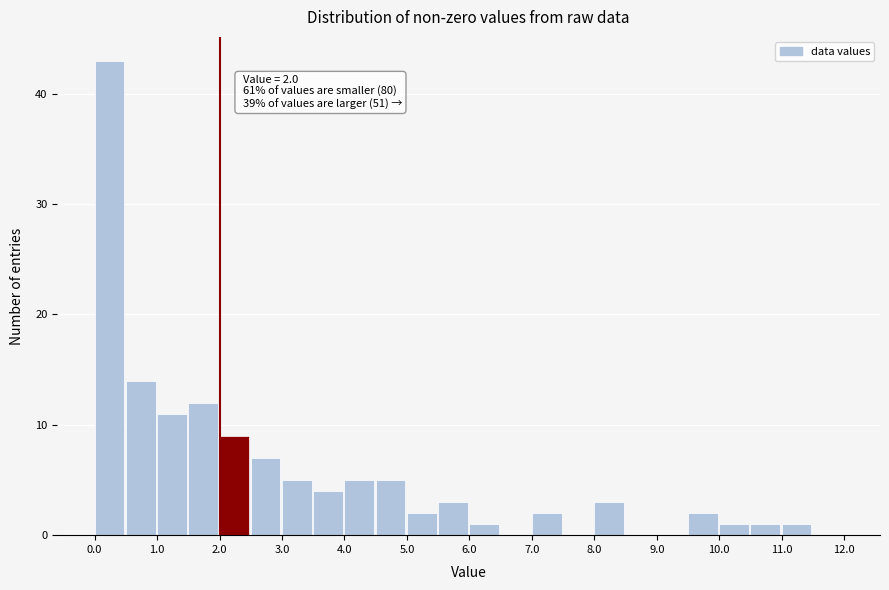

Over which range of the x-axis is the bar tallest?

0.0 to 0.5